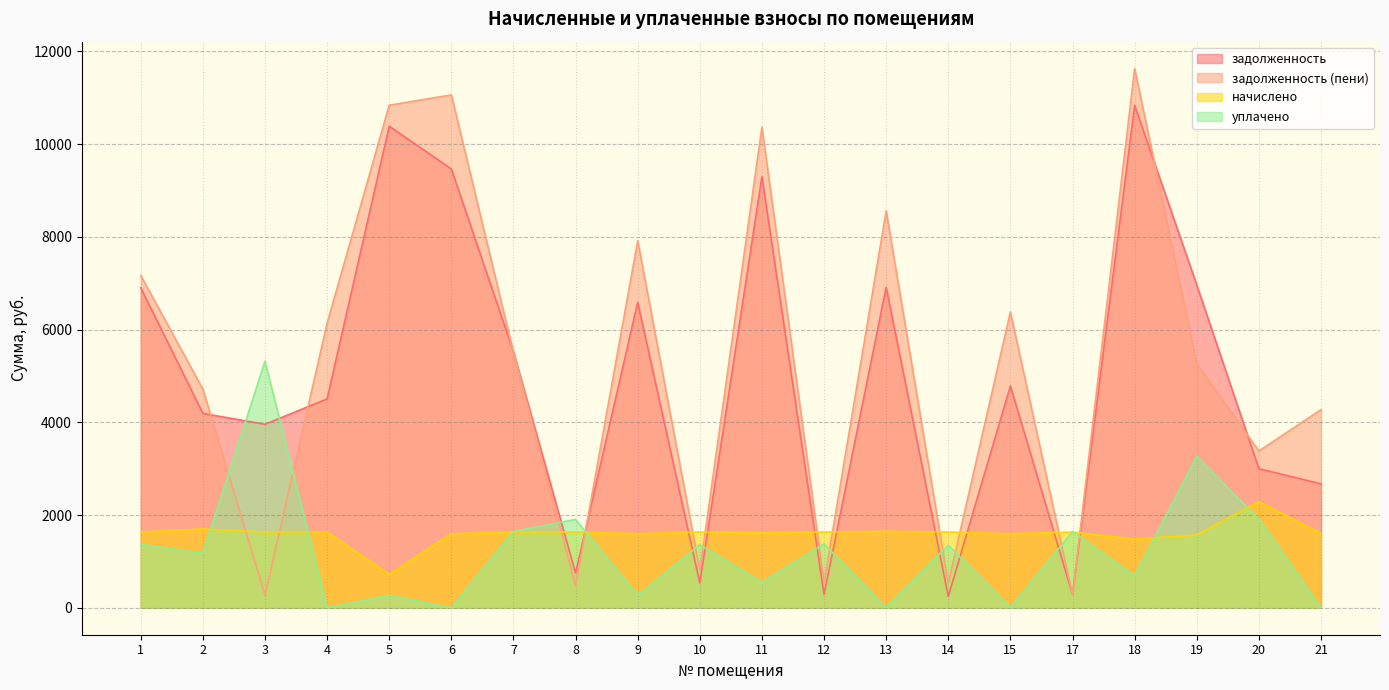

How many data points in начислено are above 1632?

12